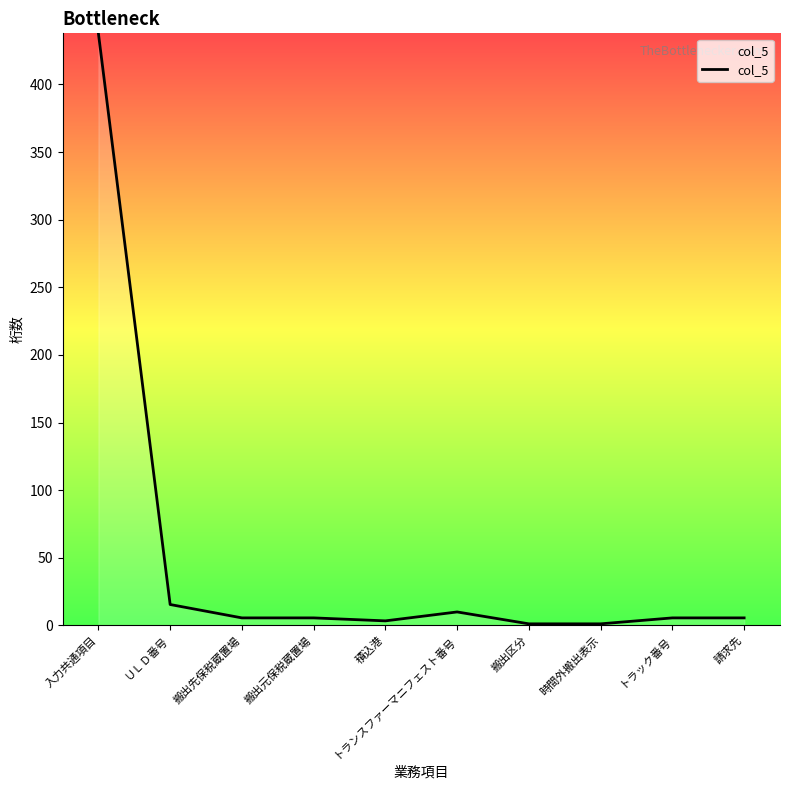

Where does the data first go above 5?

入力共通項目